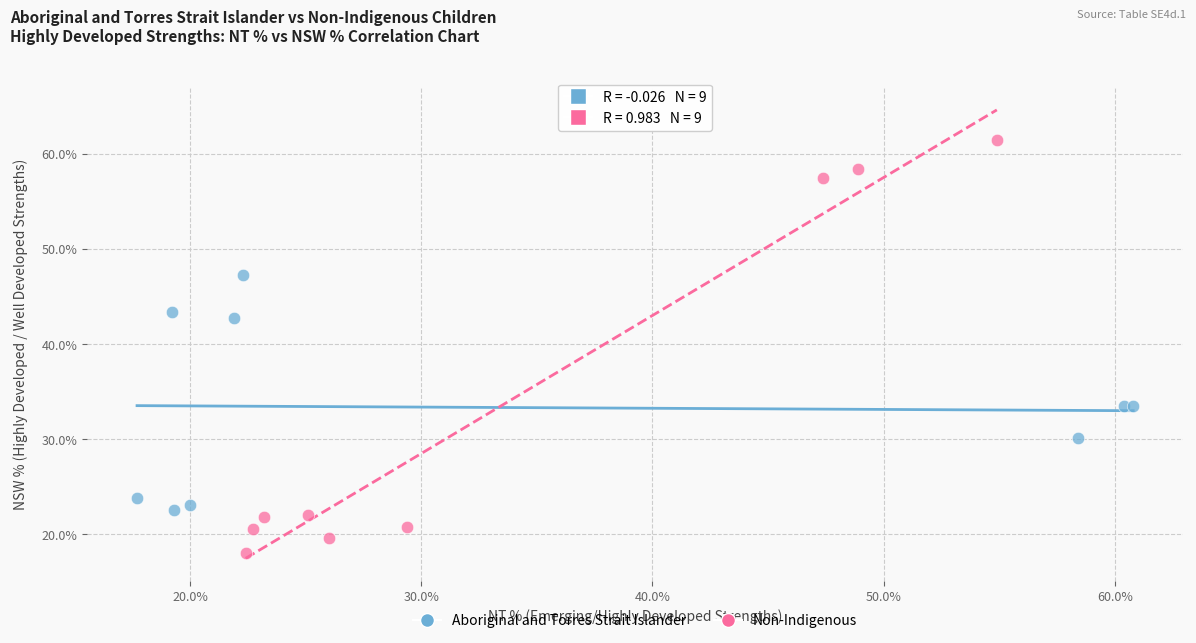

Which series contains the highest Y value?

Non-Indigenous